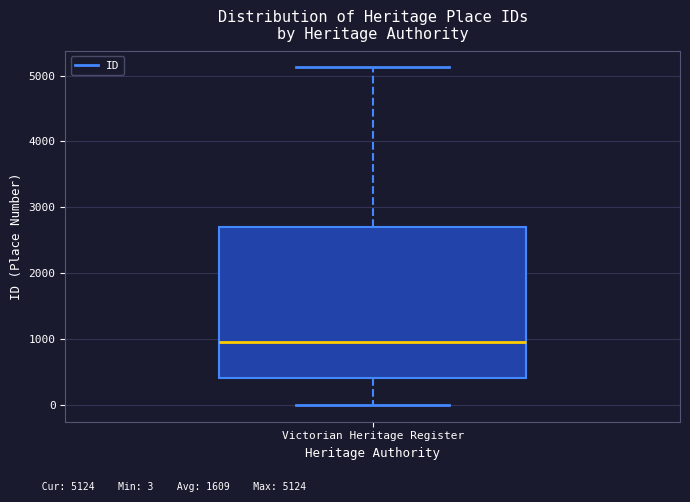

Read this box plot against the y-axis: the position of the median line, the range covered by the box, and the ends of both whiskers. The values are not printed on the chart, so give them approximately, as read against the axis.

median 1000, box 400 to 2700, whiskers 0 to 5100